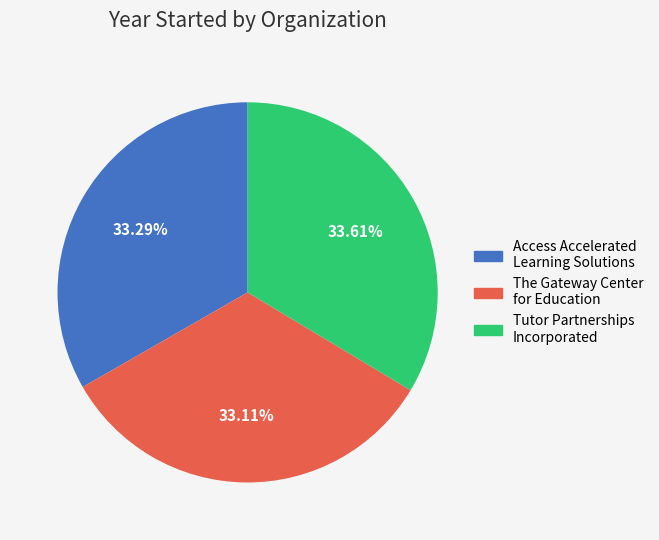

What percentage is the Tutor Partnerships Incorporated slice, to the nearest percent?

34%